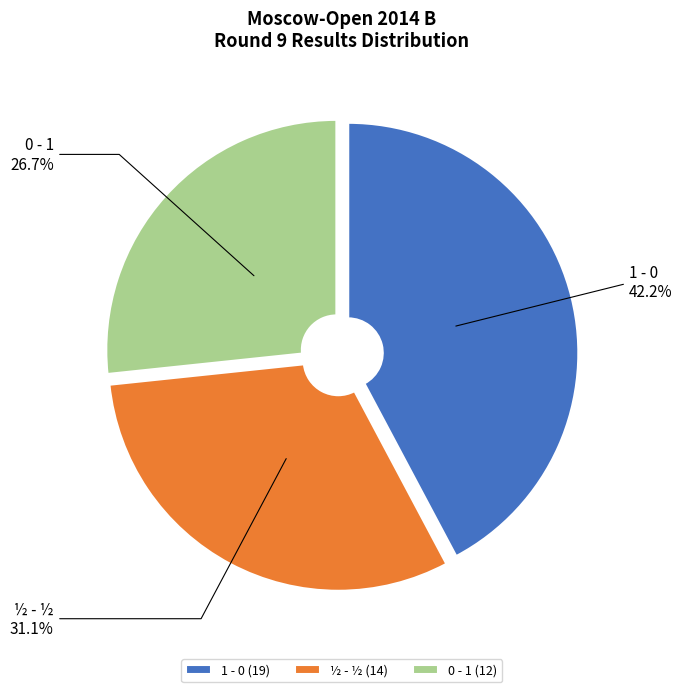

To the nearest percent, what is the average slice percentage?

33%